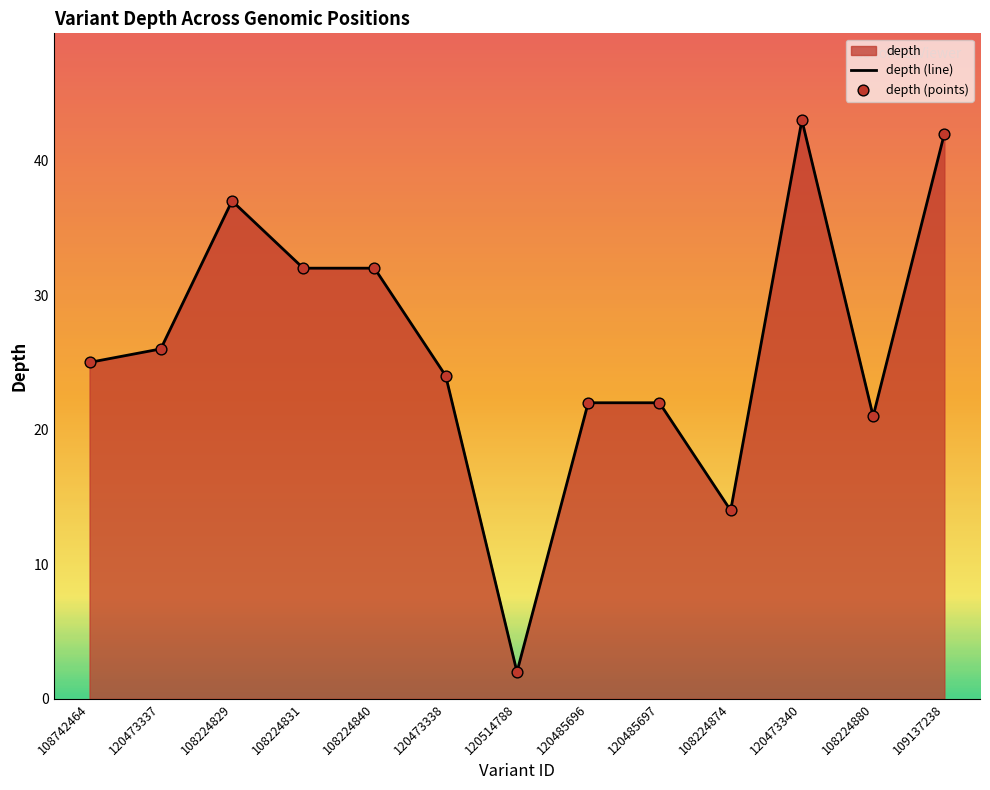

What is the total value across all series at 120473337?

52